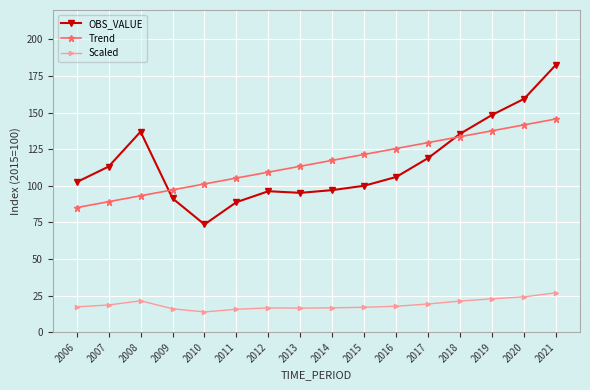

Count the number of categories in the chart.

16